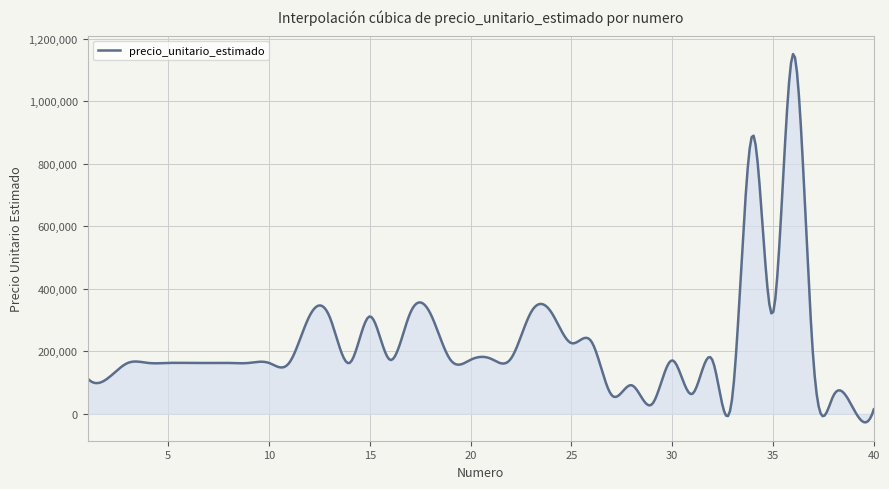

What is the minimum value shown in the chart?

-27382.2